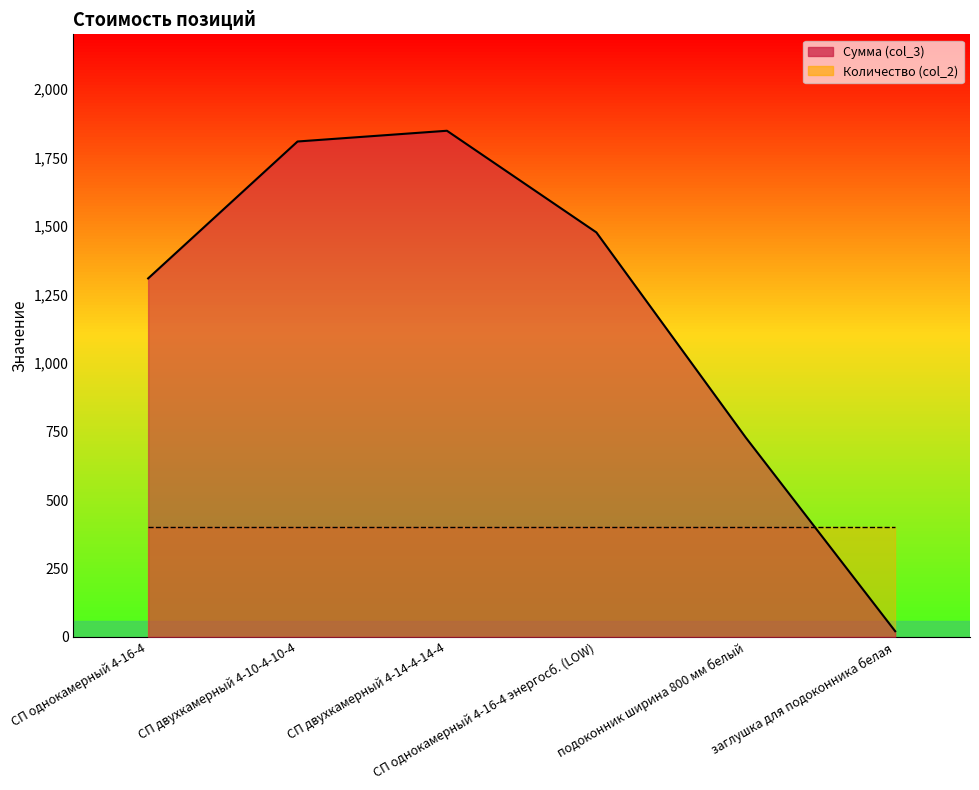

At which category does the chart reach its peak across all series?

СП двухкамерный 4-14-4-14-4